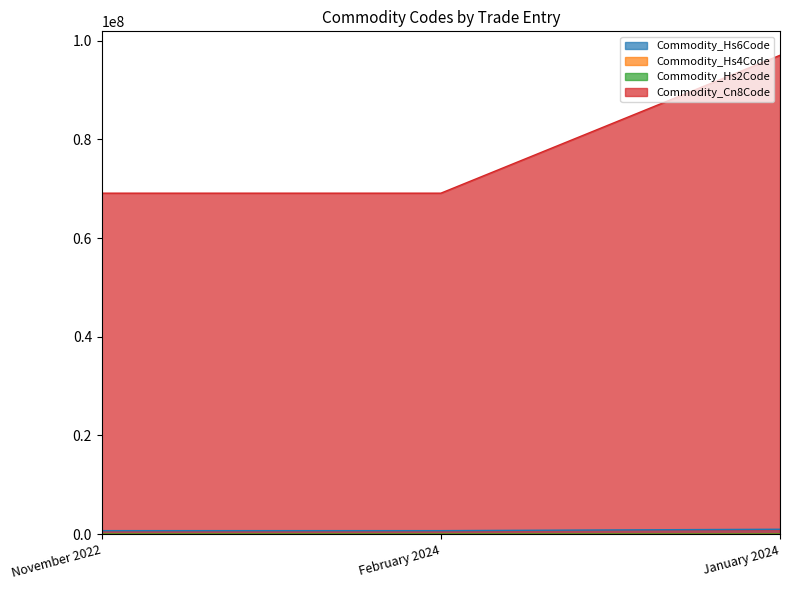

What are all the series names shown in the legend?

Commodity_Hs6Code, Commodity_Hs4Code, Commodity_Hs2Code, Commodity_Cn8Code